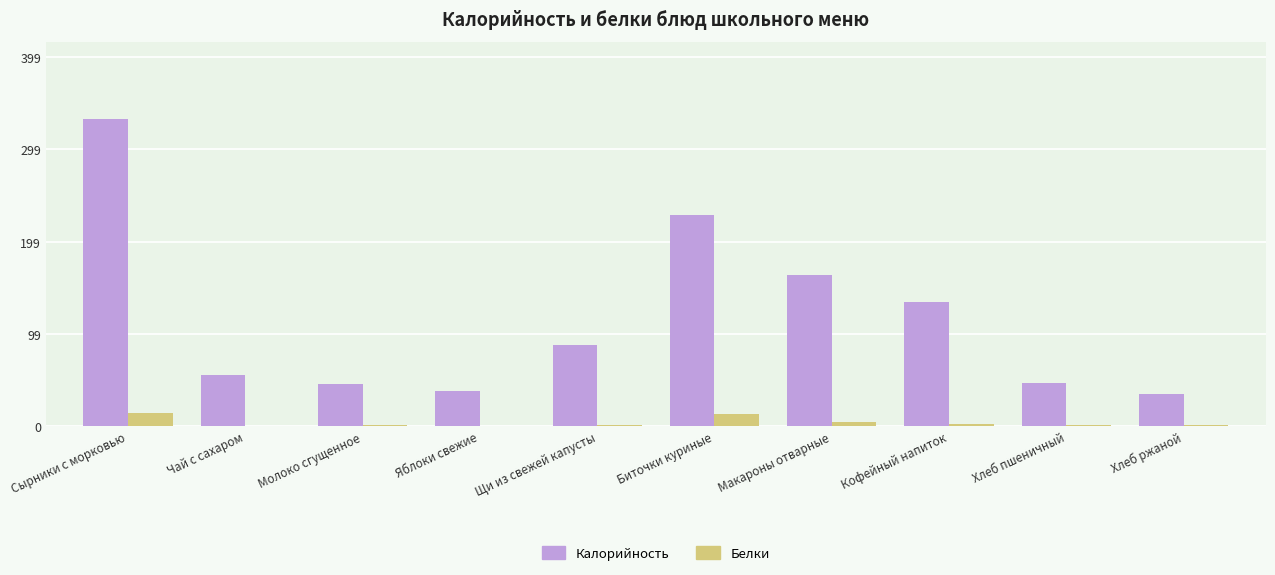

Between Молоко сгущенное and Щи из свежей капусты, which series saw the biggest shift?

Калорийность